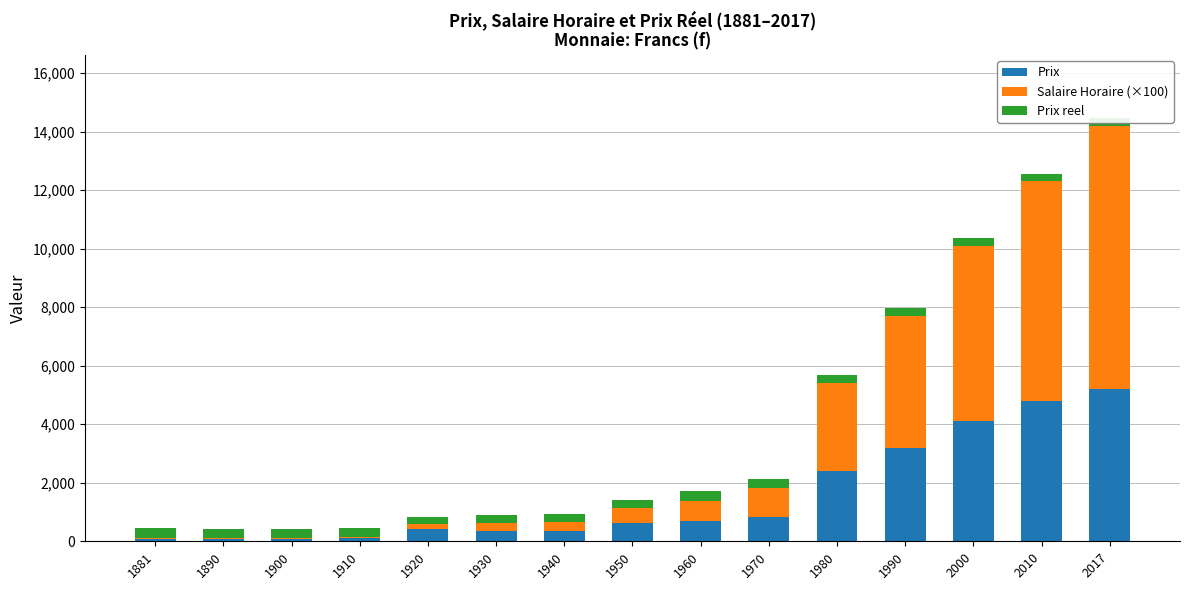

At which label is Prix closest to 2640?

1980